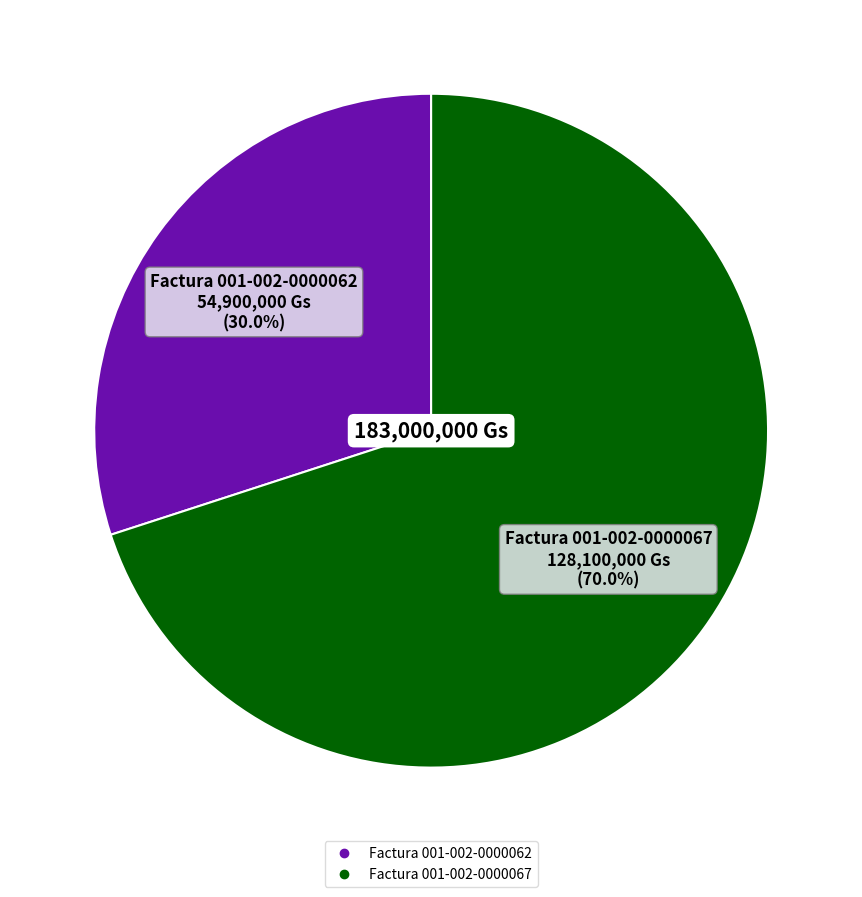

How many segments does this pie chart have?

2